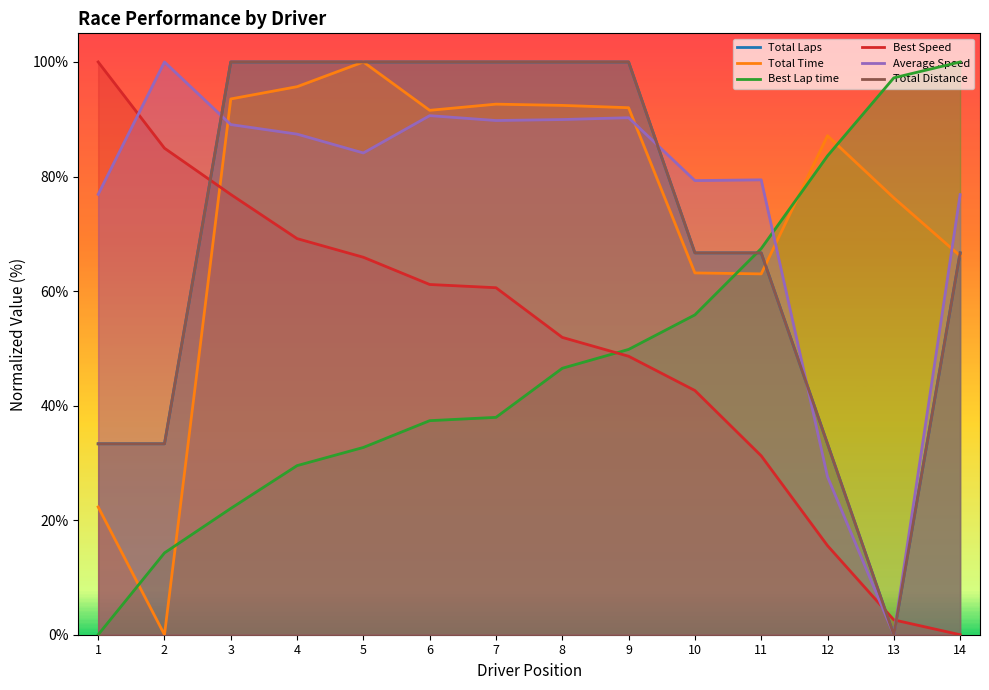

At which category is the sum across all series the highest?

5